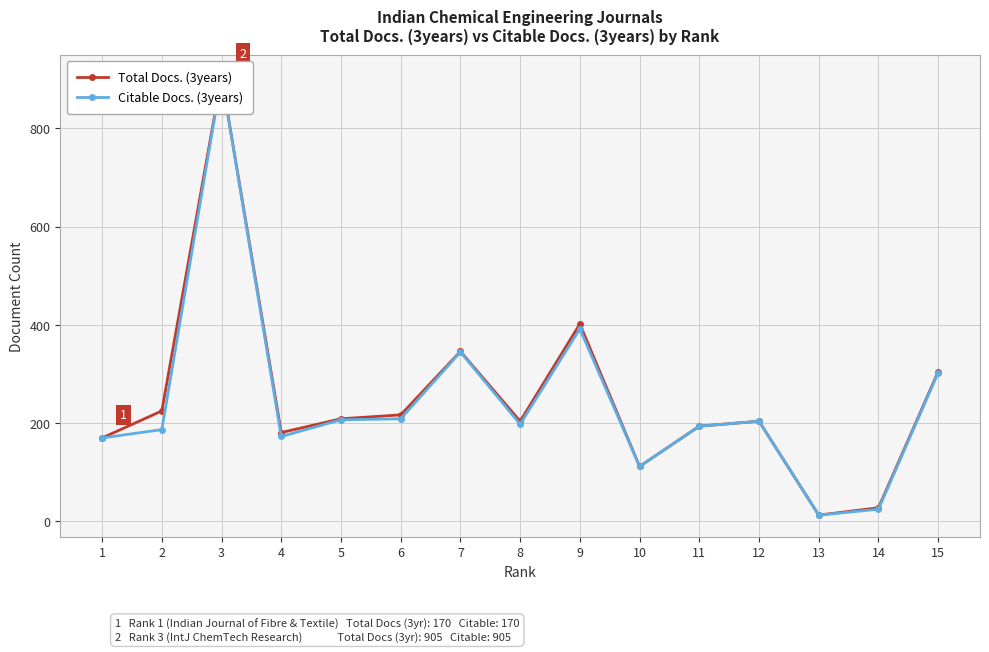

At which label does Total Docs. (3years) reach its peak?

3